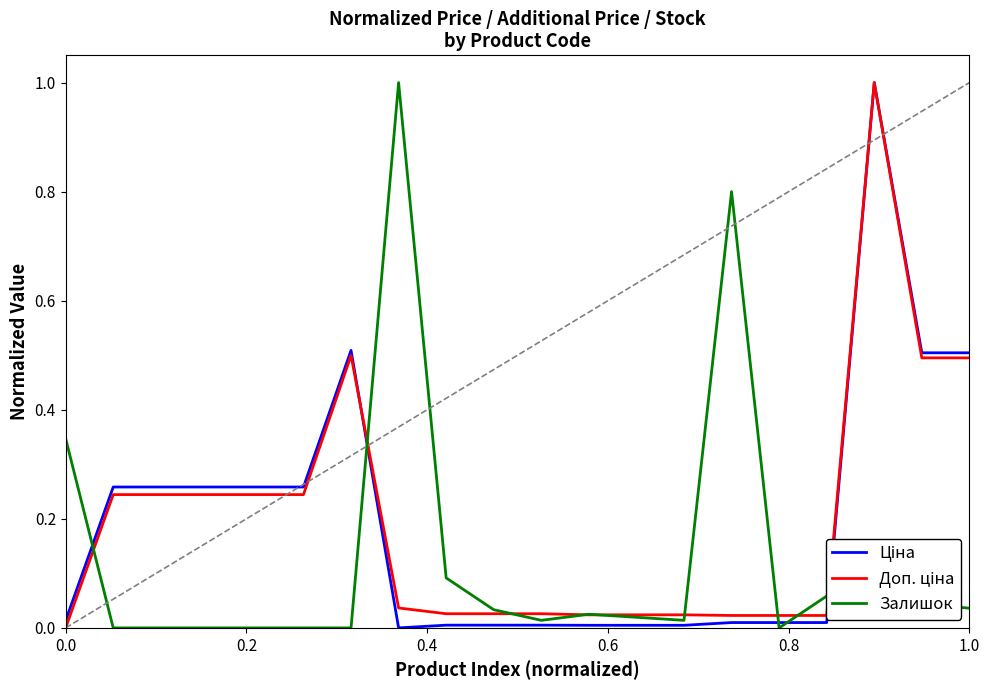

True or false: Доп. ціна has more than 0 points higher than both neighbors.

True